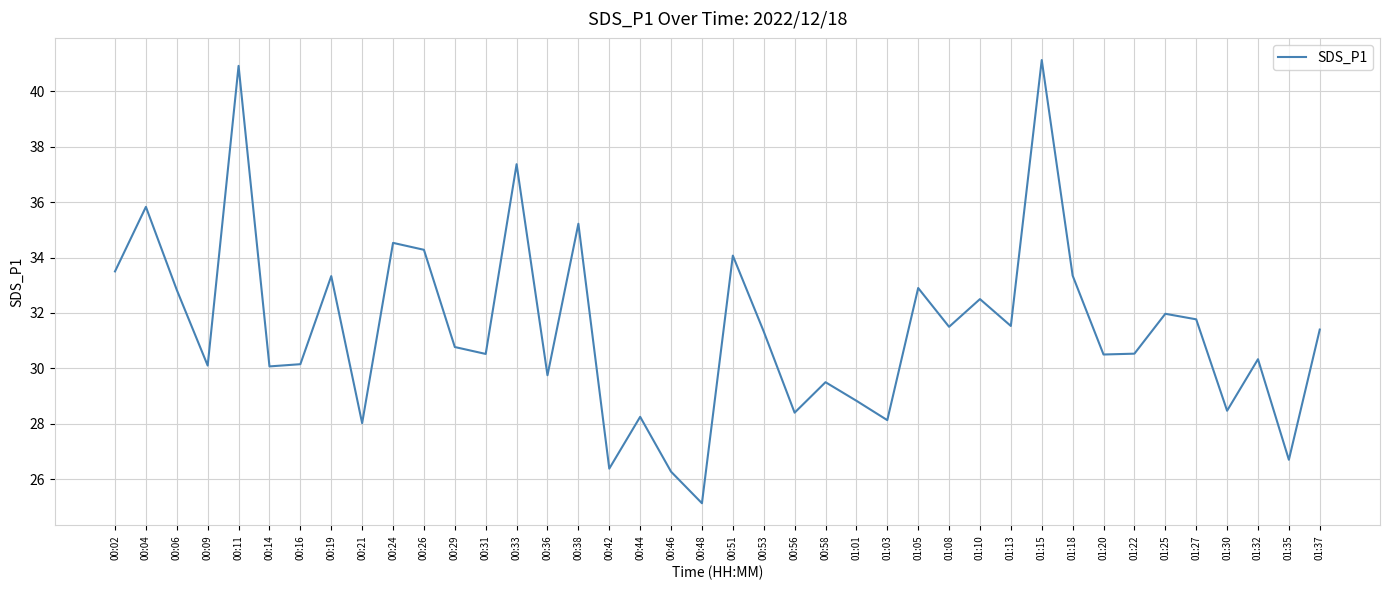

At which category does the chart reach its peak across all series?

01:15